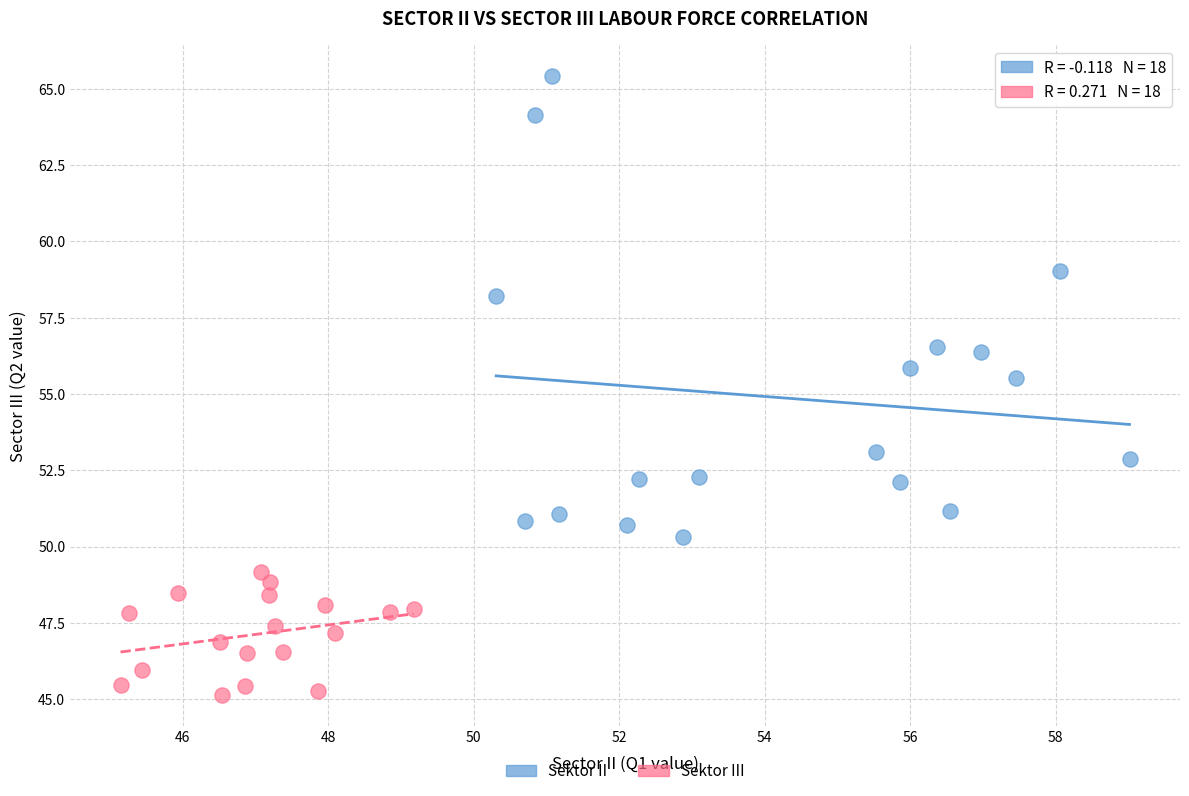

What are all the series names shown in the legend?

Sektor II, Sektor III